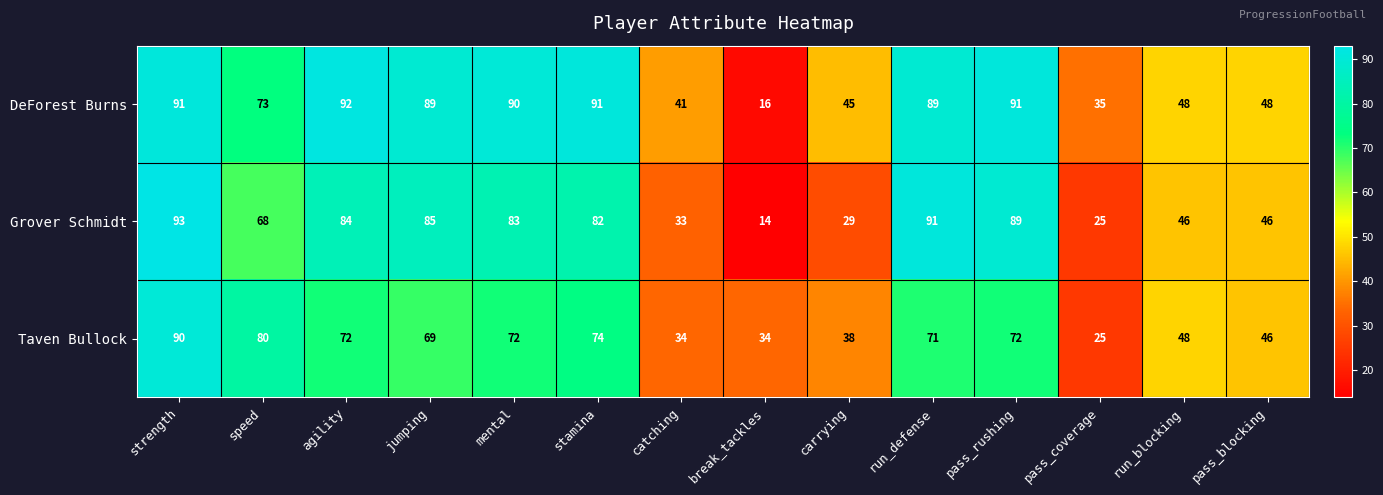

The Taven Bullock series shows 126 at run_defense. True or false?

False